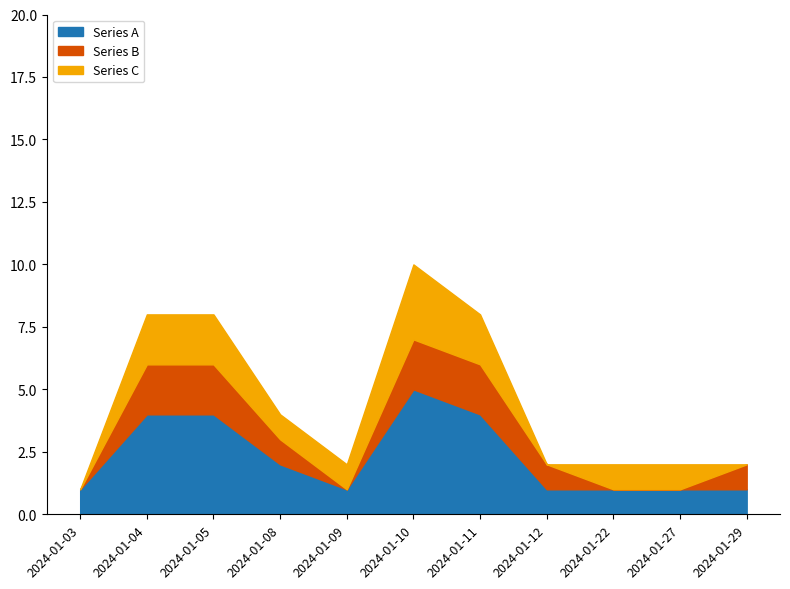

At 2024-01-09, list the series in order from largest to smallest.

Series A, Series C, Series B